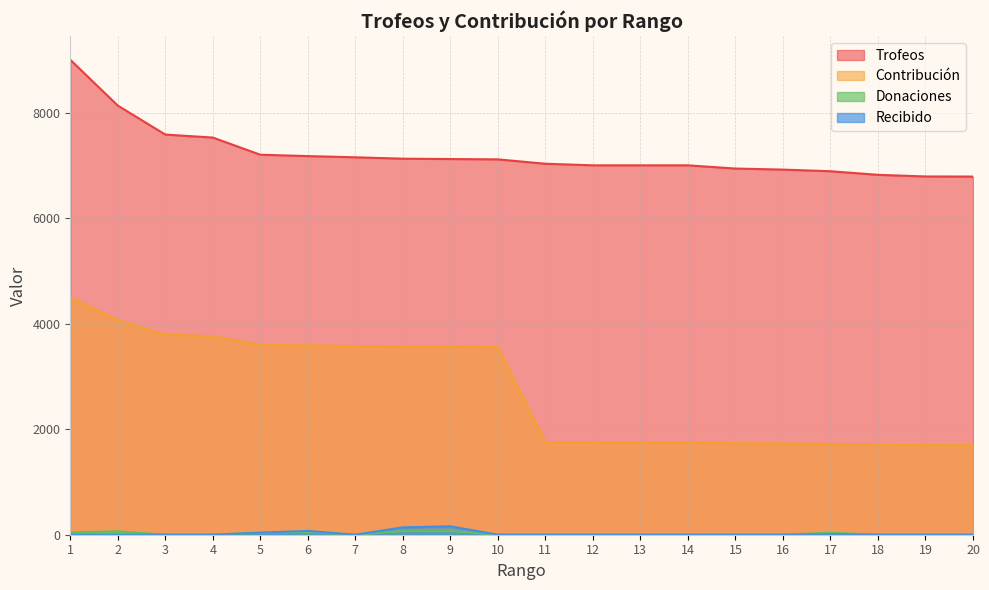

Rank the series by their maximum value, from lowest to highest.

Donaciones, Recibido, Contribución, Trofeos